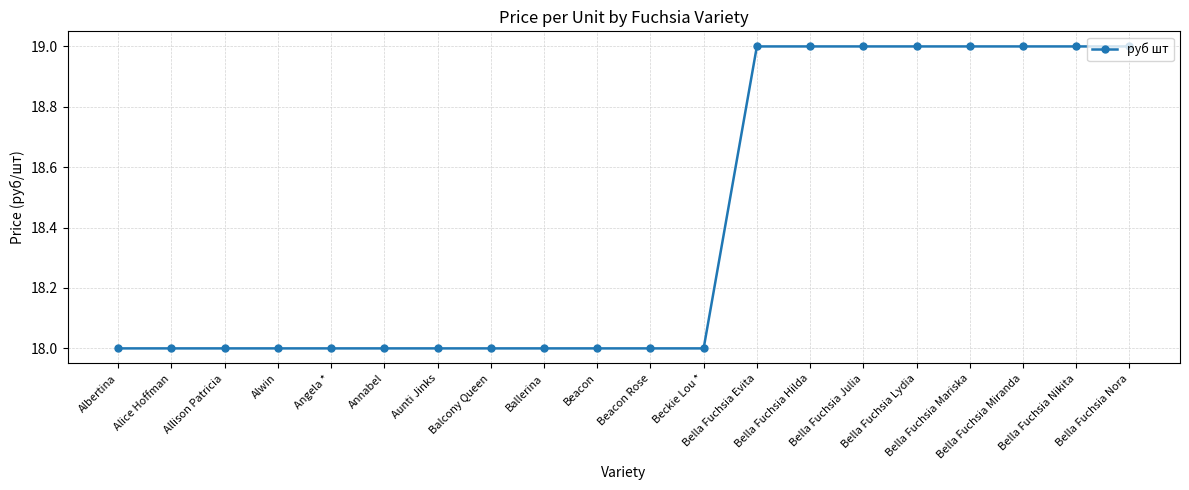

What is the value of the 12th point from the left?

18